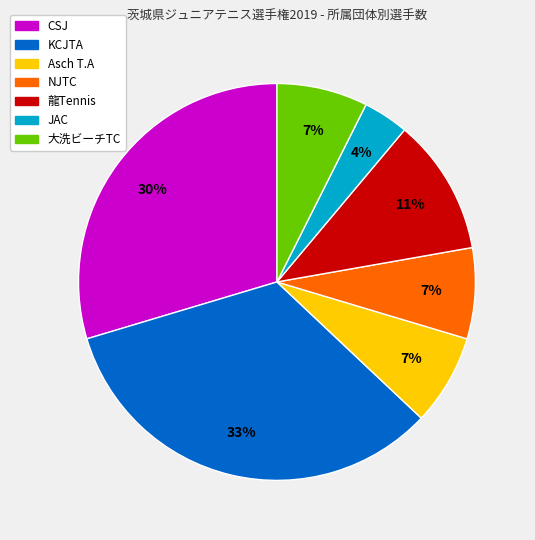

To the nearest percent, what is the combined percentage of 龍Tennis and JAC?

15%